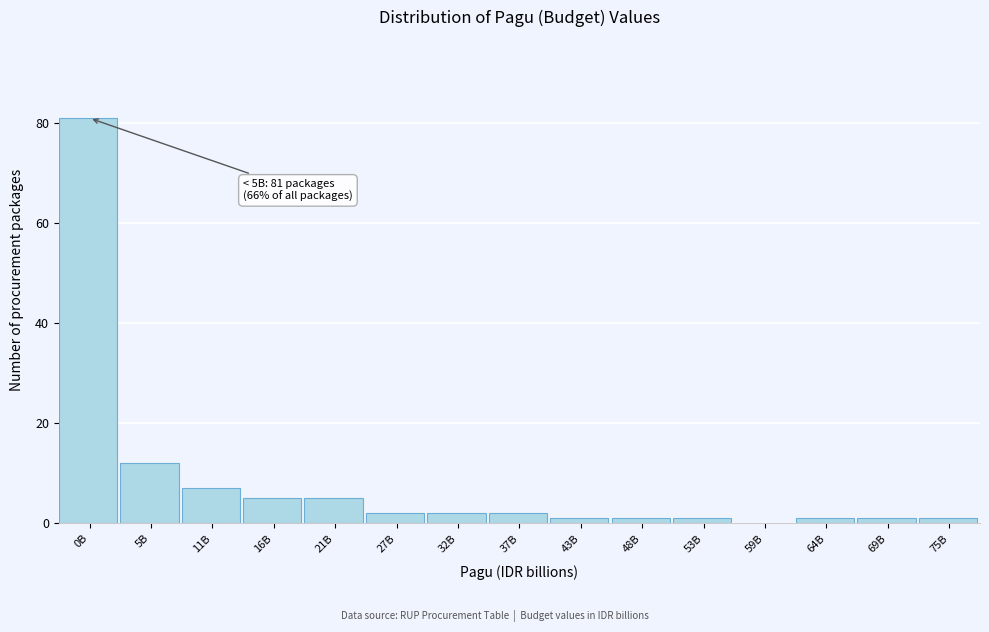

Reading left to right, list all the values displayed in this chart.

0B=81	5B=12	11B=7	16B=5	21B=5	27B=2	32B=2	37B=2	43B=1	48B=1	53B=1	59B=0	64B=1	69B=1	75B=1